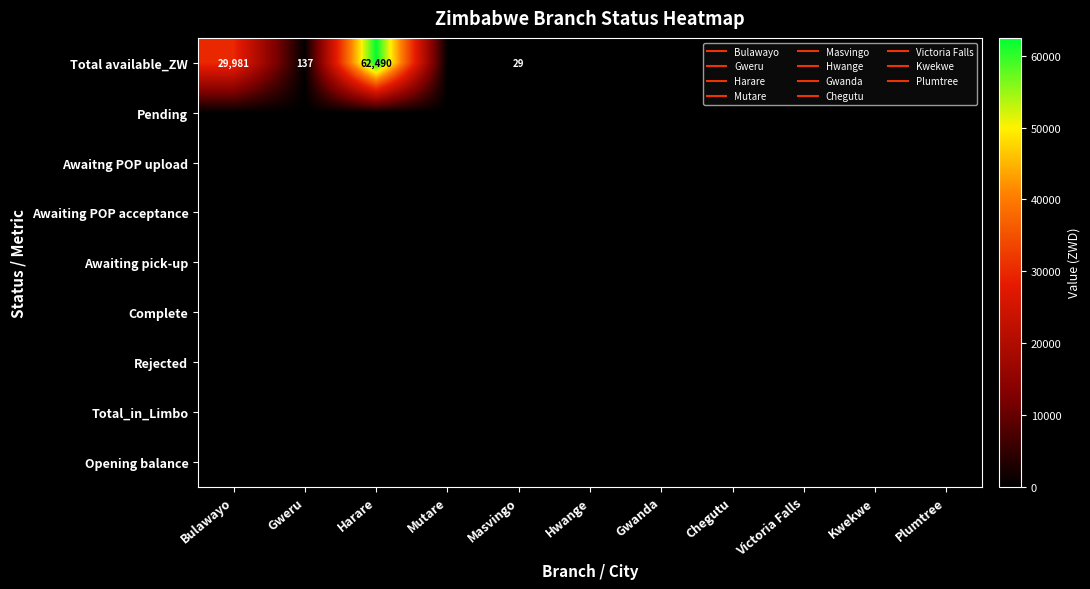

At how many categories does at least one series exceed 19061?

2